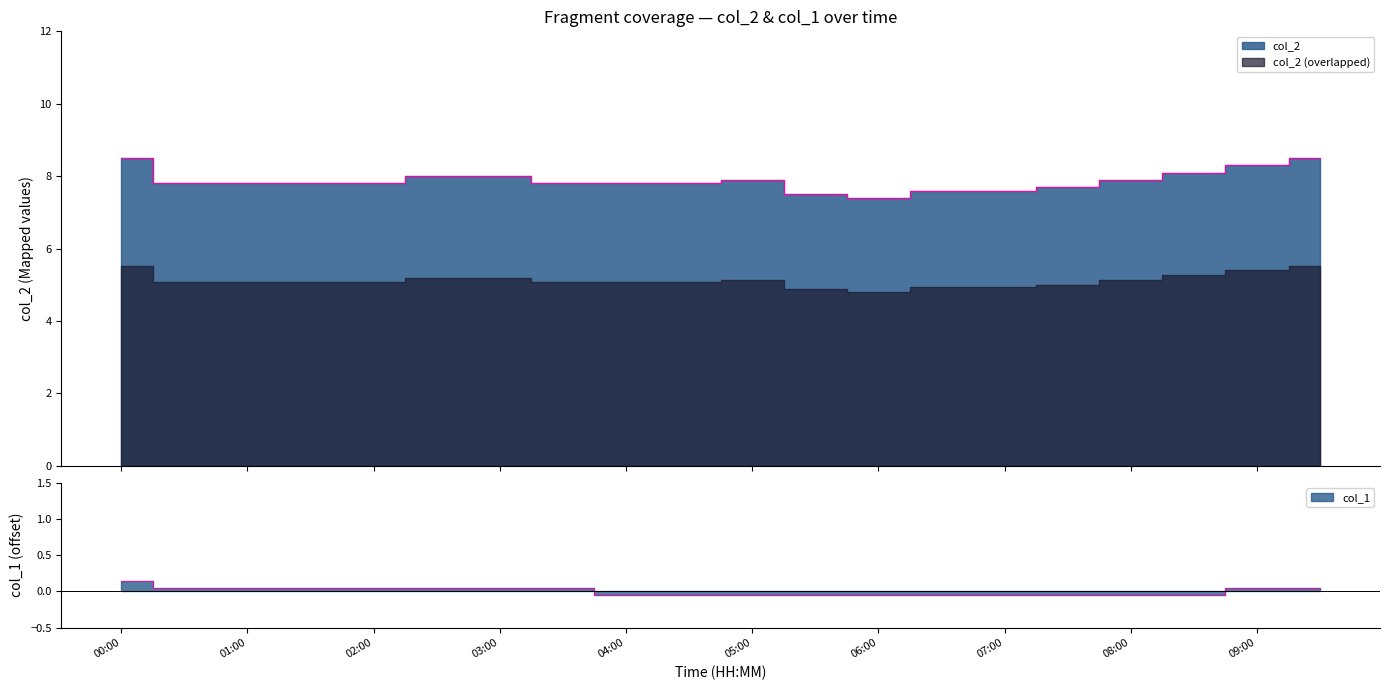

At which category does the chart reach its peak across all series?

00:00